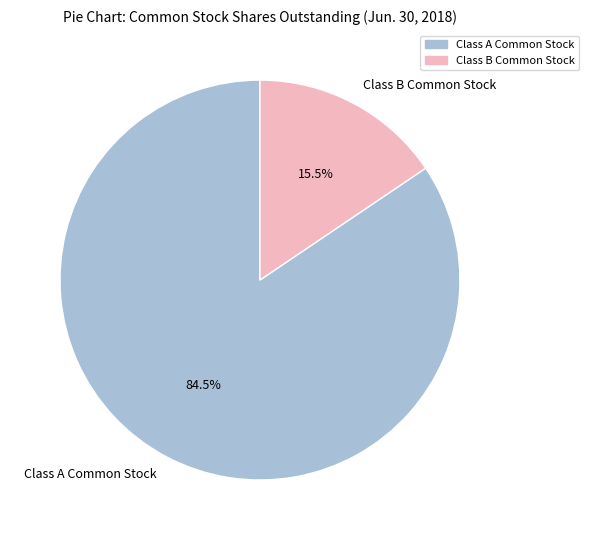

Which slice represents more than half of the pie?

Class A Common Stock